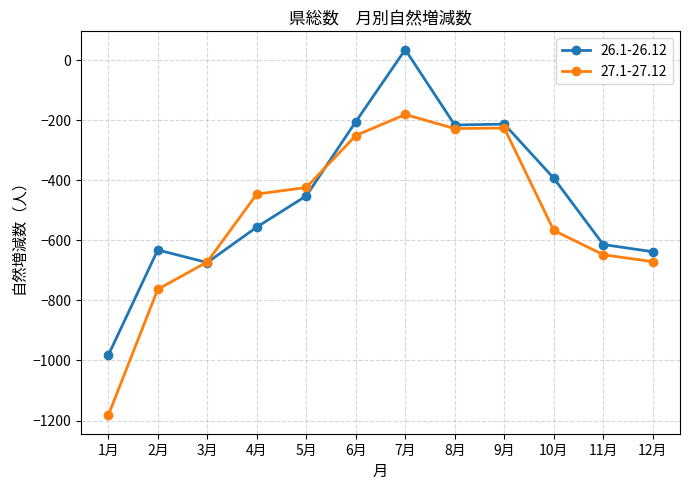

Which series has the widest spread of values?

26.1-26.12